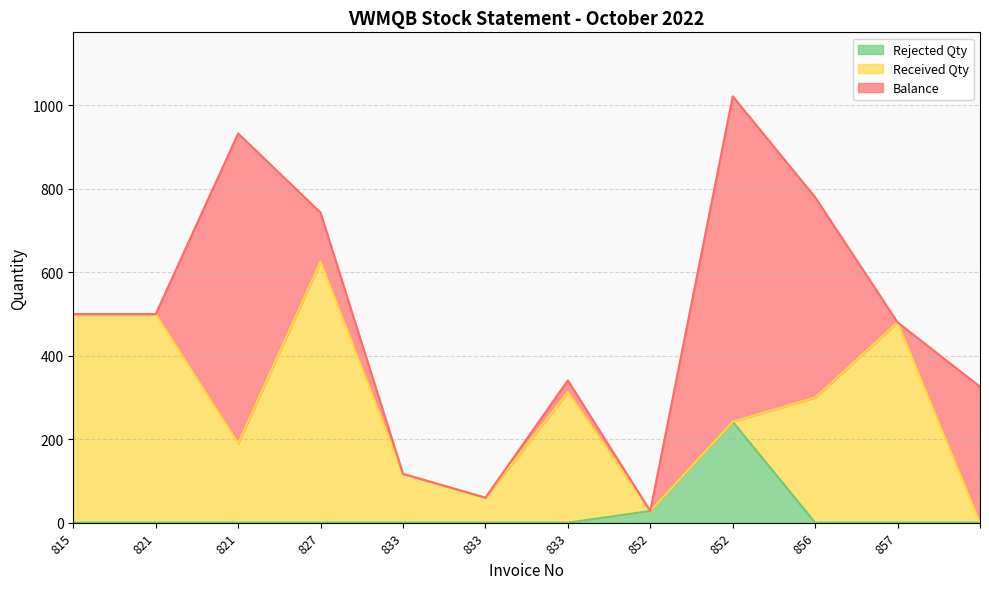

What is the total value across all series at 852?

28